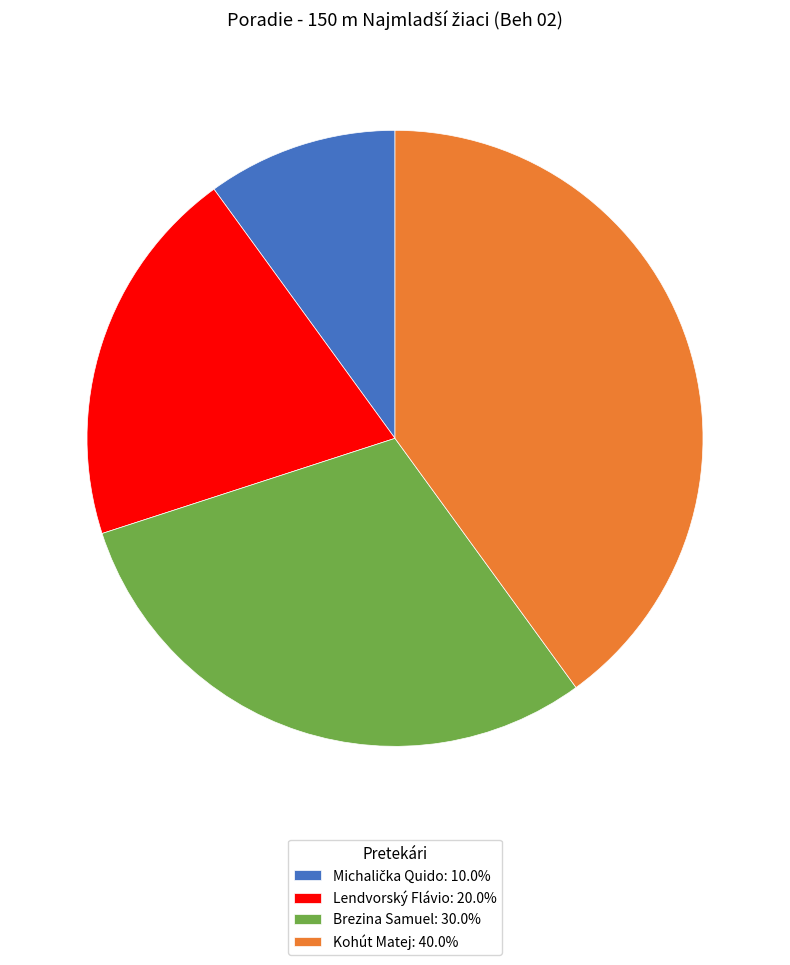

Count the number of slices in the pie.

4